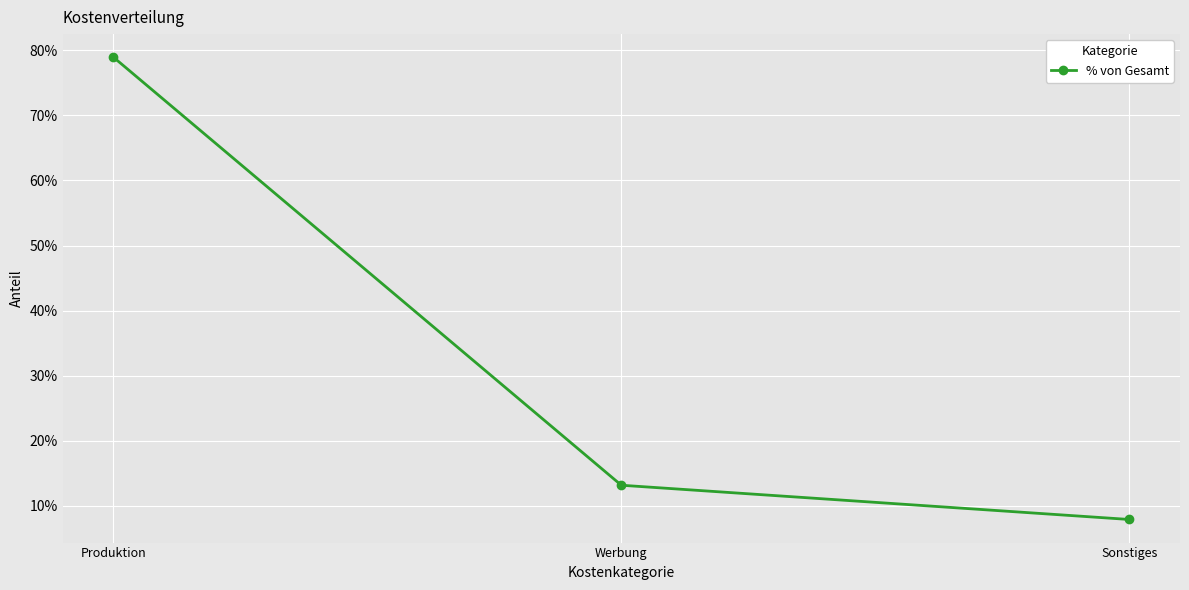

What is the change in value from Produktion to Werbung?

-0.7